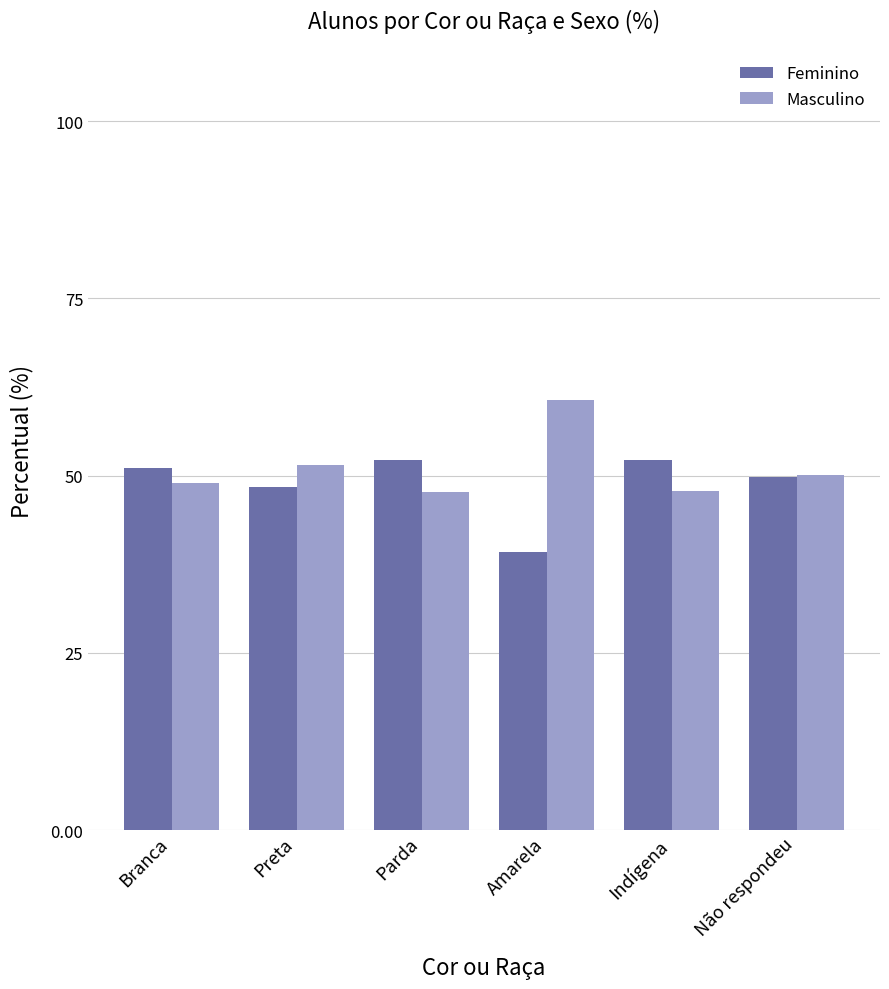

The value of Masculino at Preta is 51.6. True or false?

True